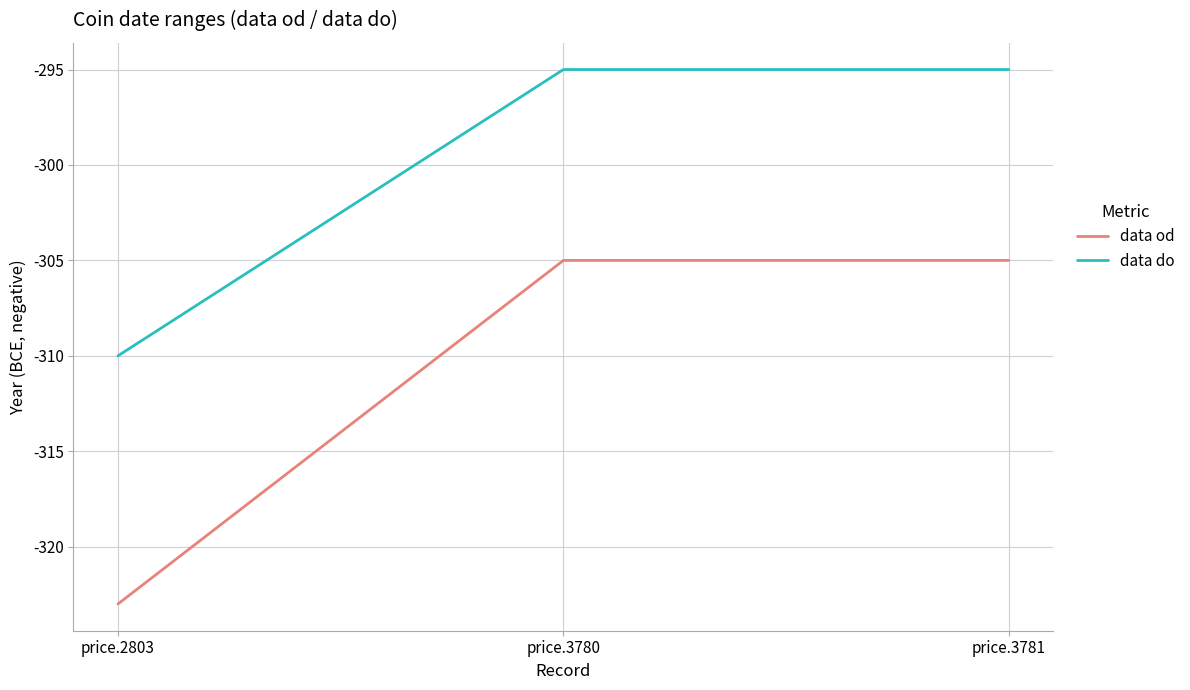

Does the chart have visible grid lines?

Yes